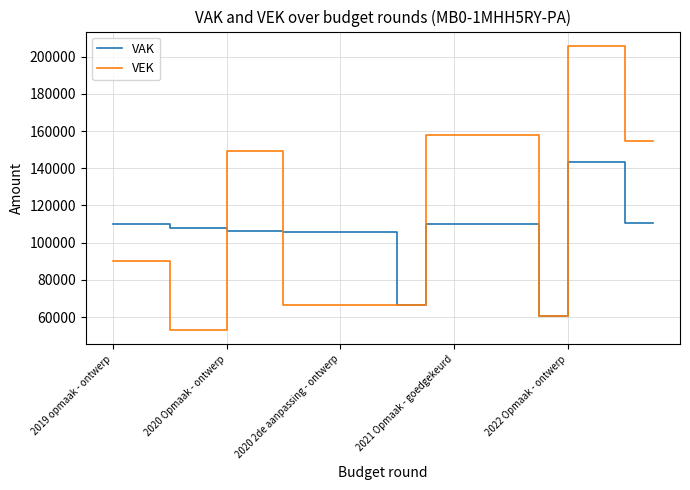

Which series has the widest spread of values?

VEK